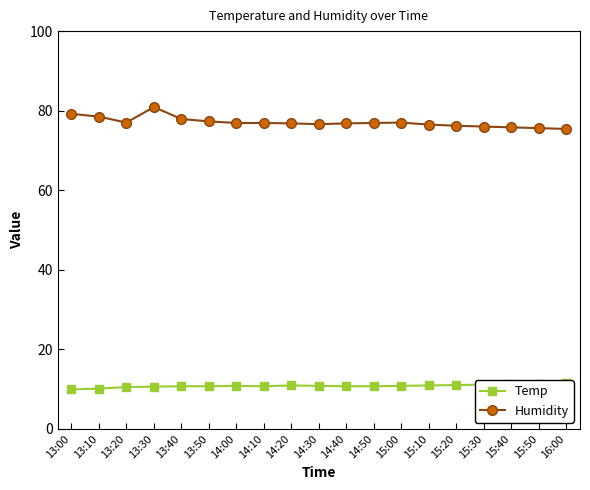

Read the Humidity value at 14:20.

76.8